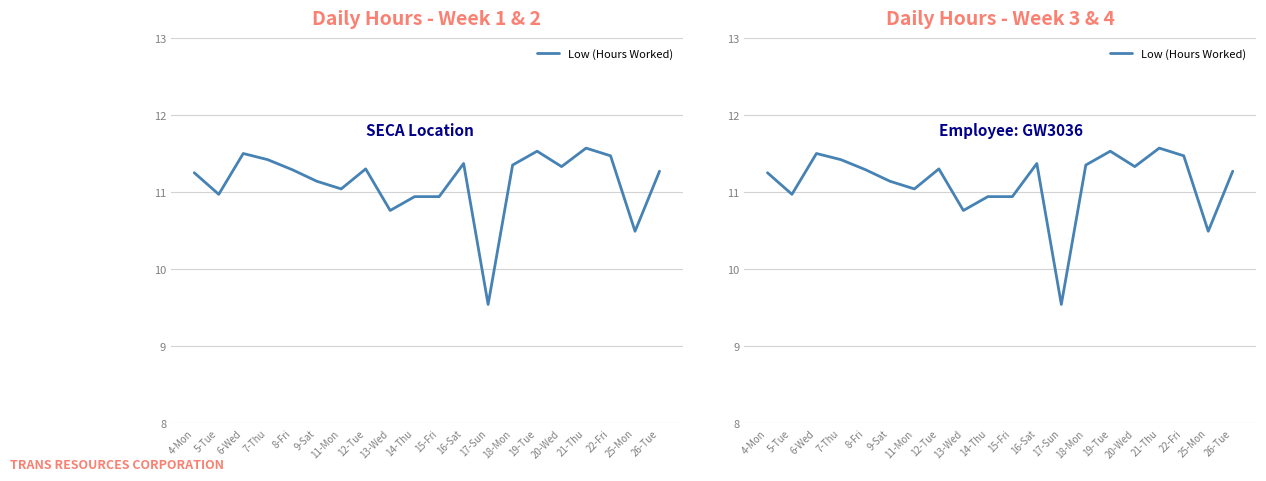

Does the chart display data point markers on the line(s)?

No